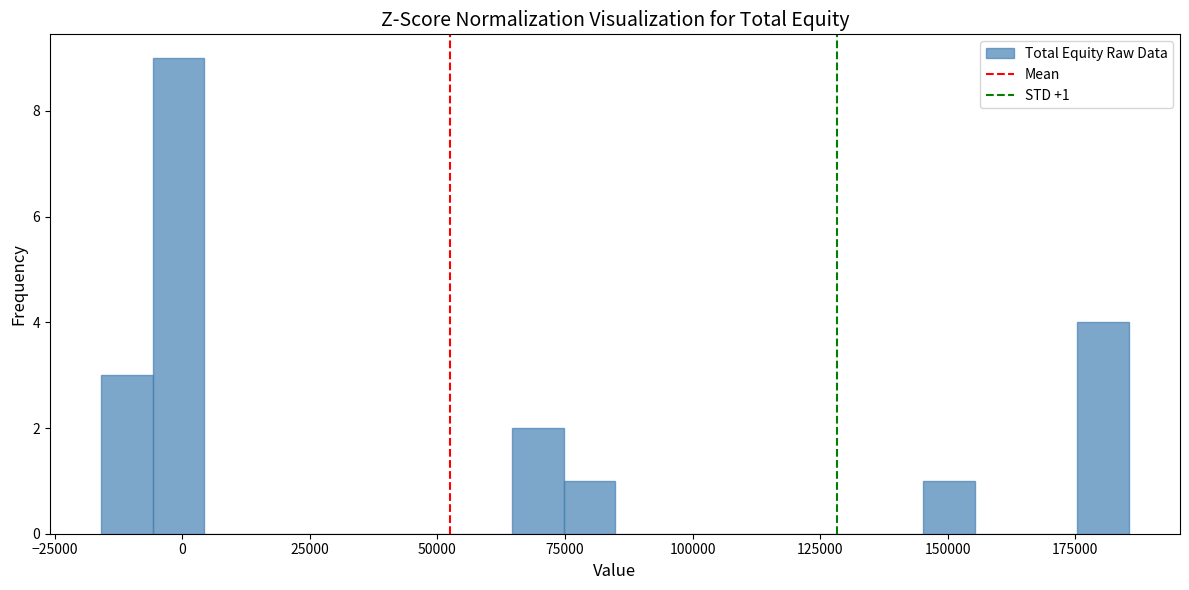

Around what value on the x-axis is the tallest bar? Give the approximate position of its centre, as read against the axis.

0